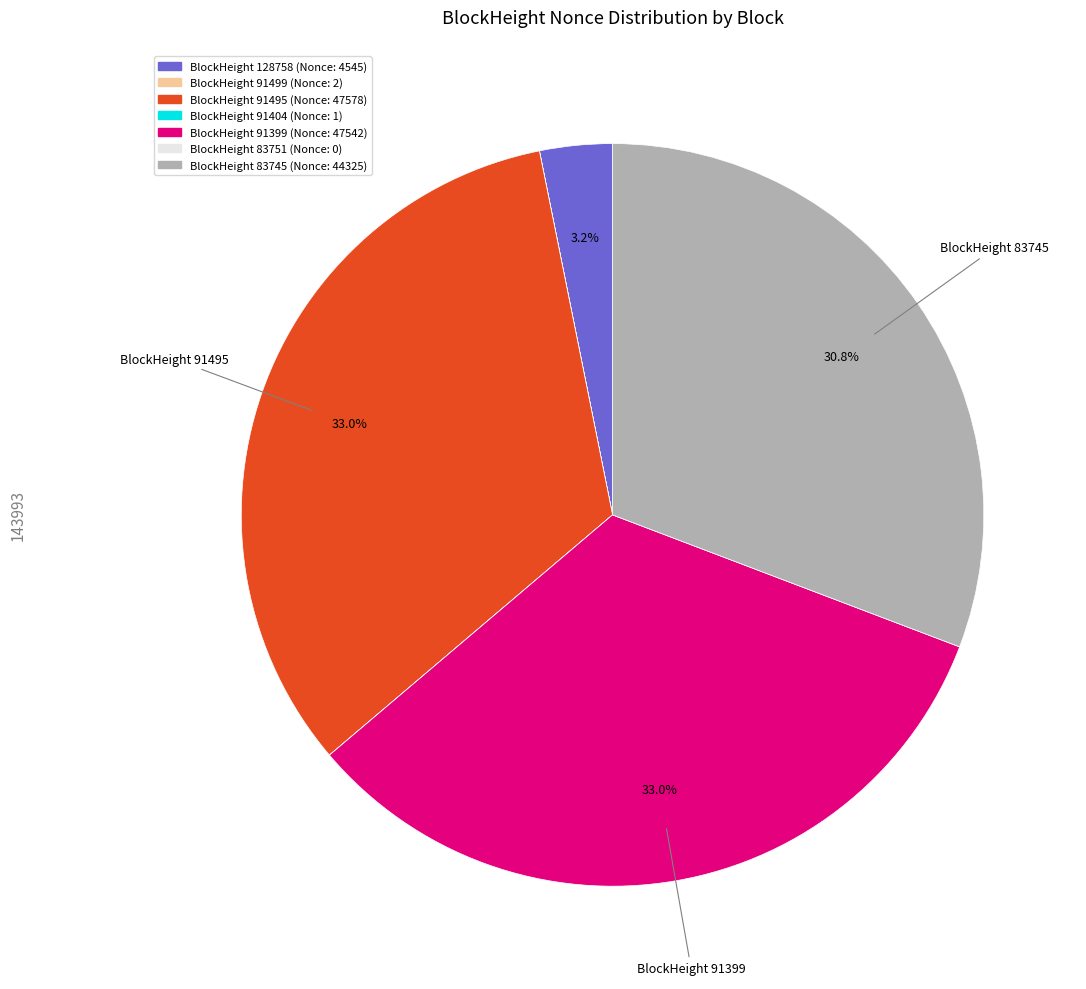

Is there any slice that represents more than half of the pie?

No